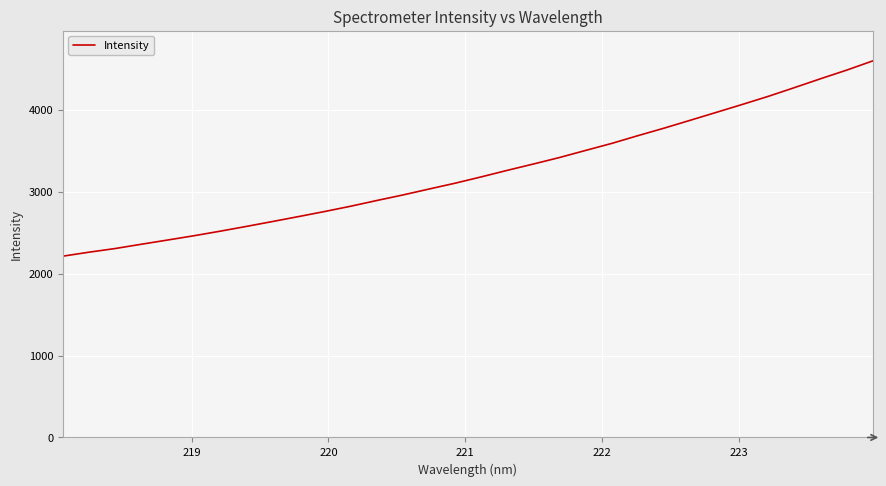

What is the average value?

3236.1